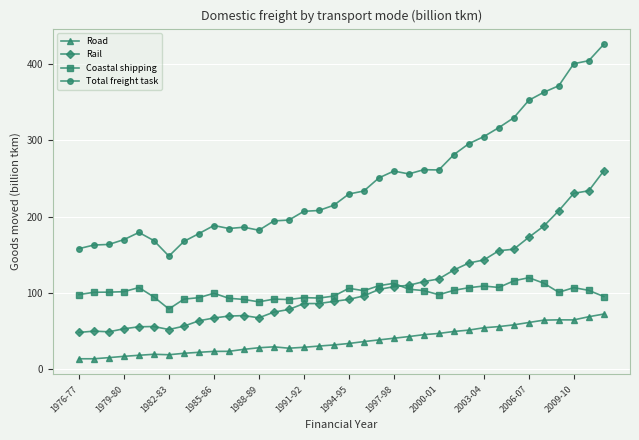

What is the minimum value shown in the chart?

12.9